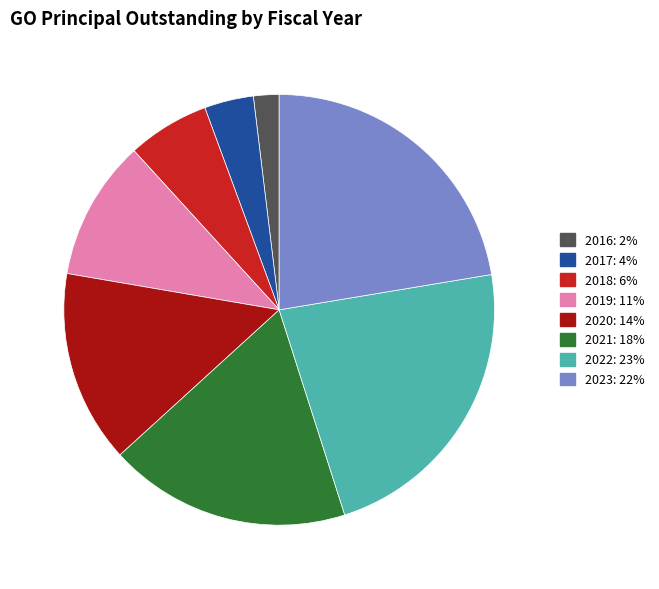

Combined, do 2020 and 2022 account for over 50%?

No